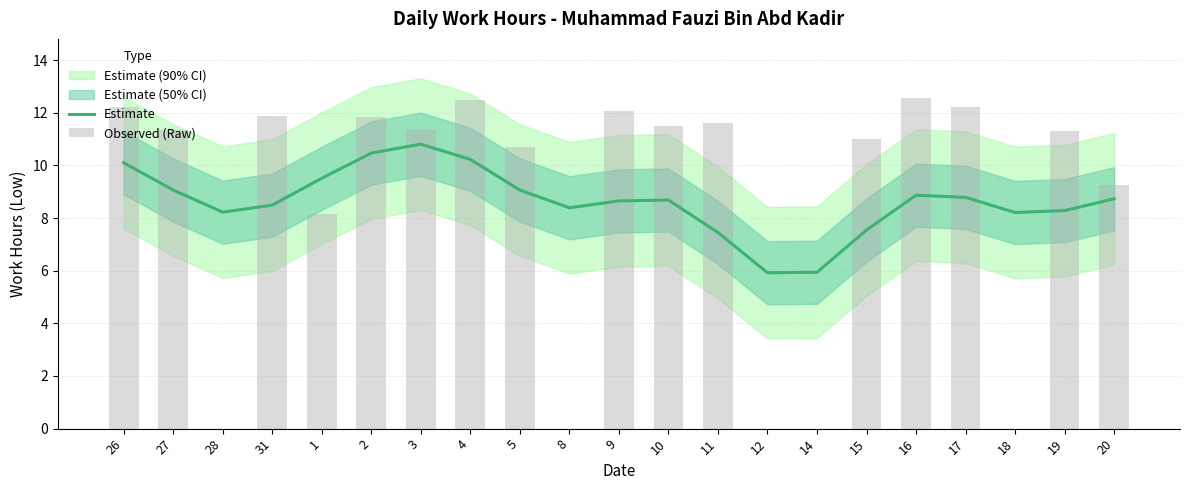

At which label does Estimate first exceed 8?

26